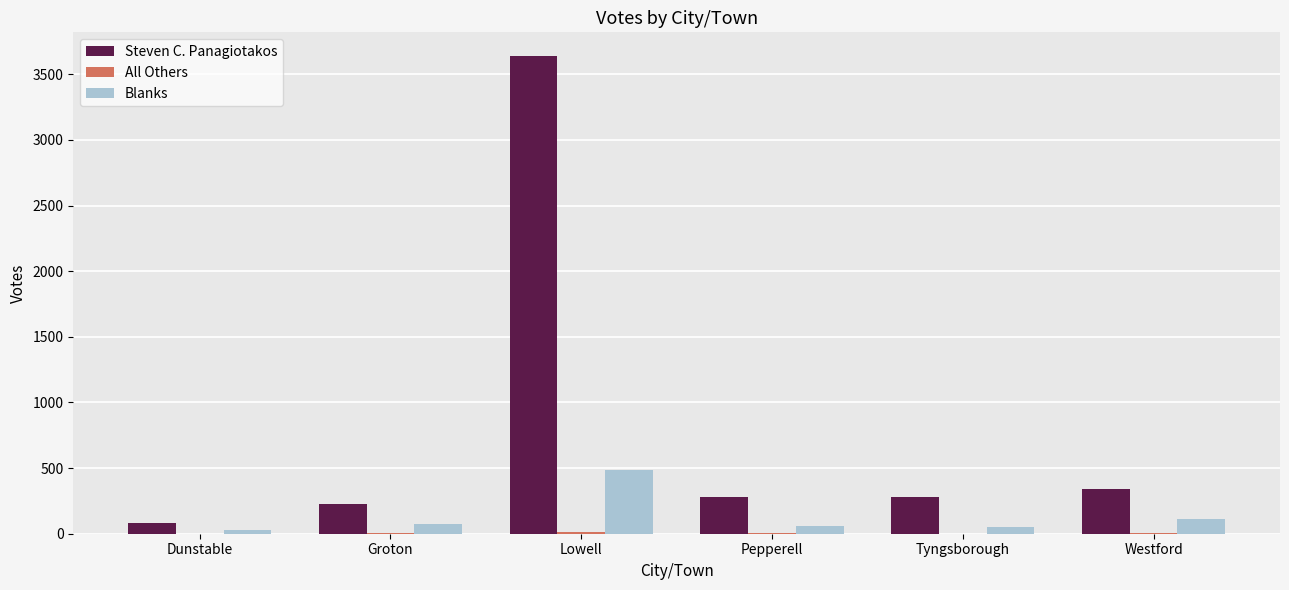

How many series are shown in this chart?

3